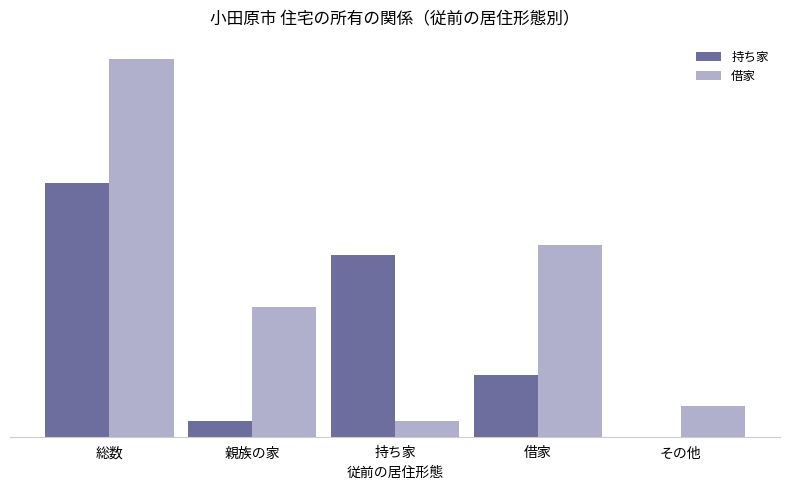

Which series has the widest spread of values?

借家